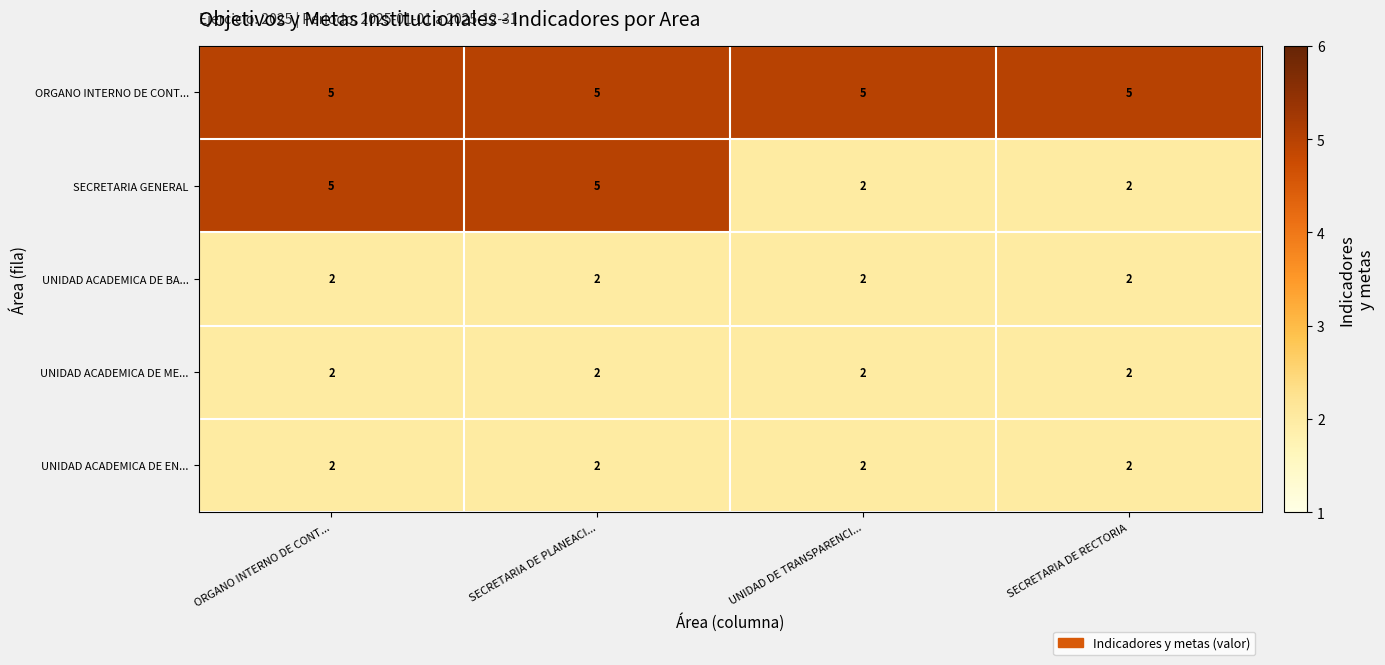

What is the sum of the SECRETARIA GENERAL values at SECRETARIA DE PLANEACI... and SECRETARIA DE RECTORIA?

7